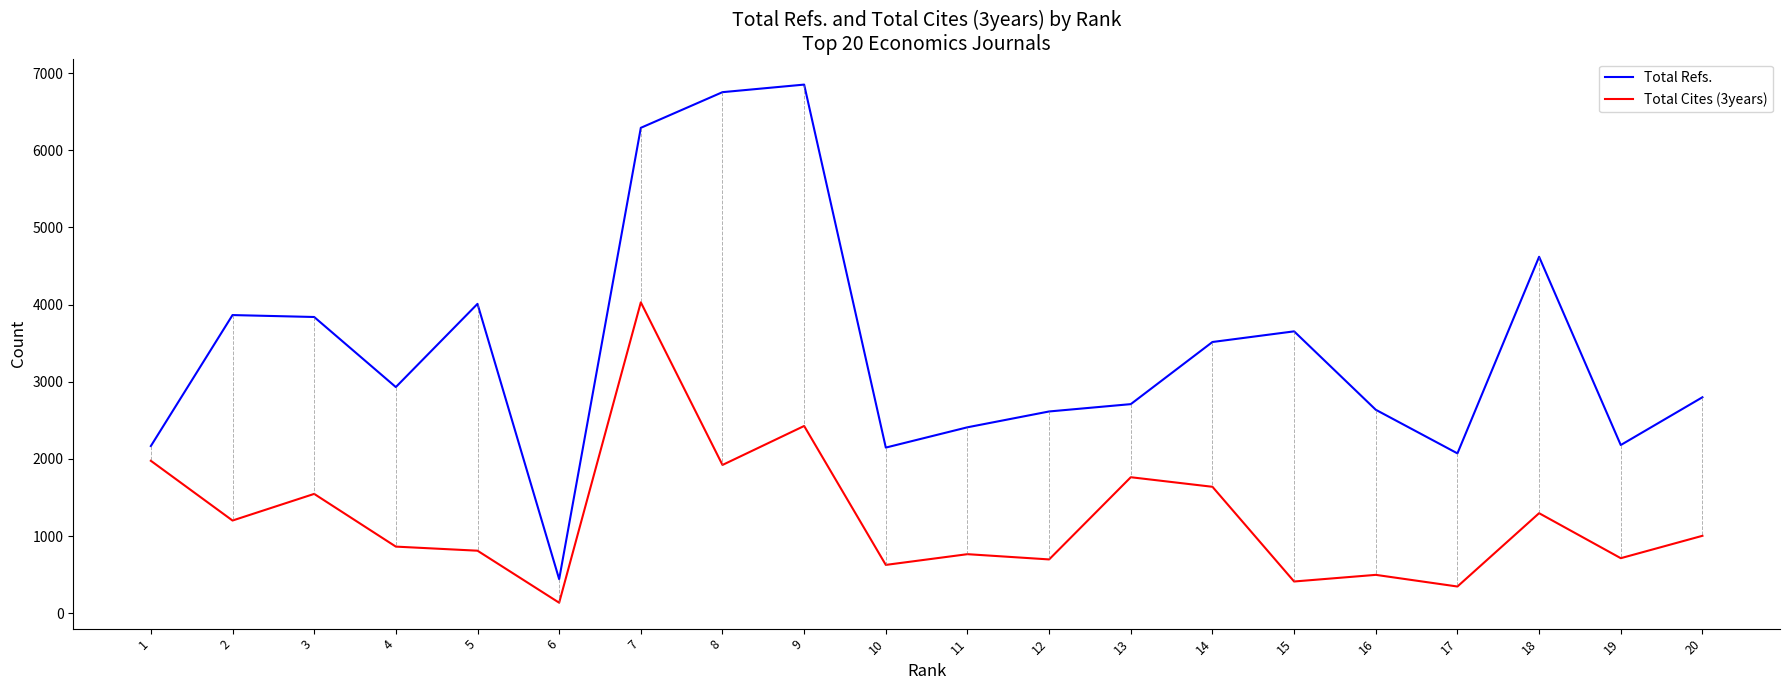

What are all the series names shown in the legend?

Total Refs., Total Cites (3years)